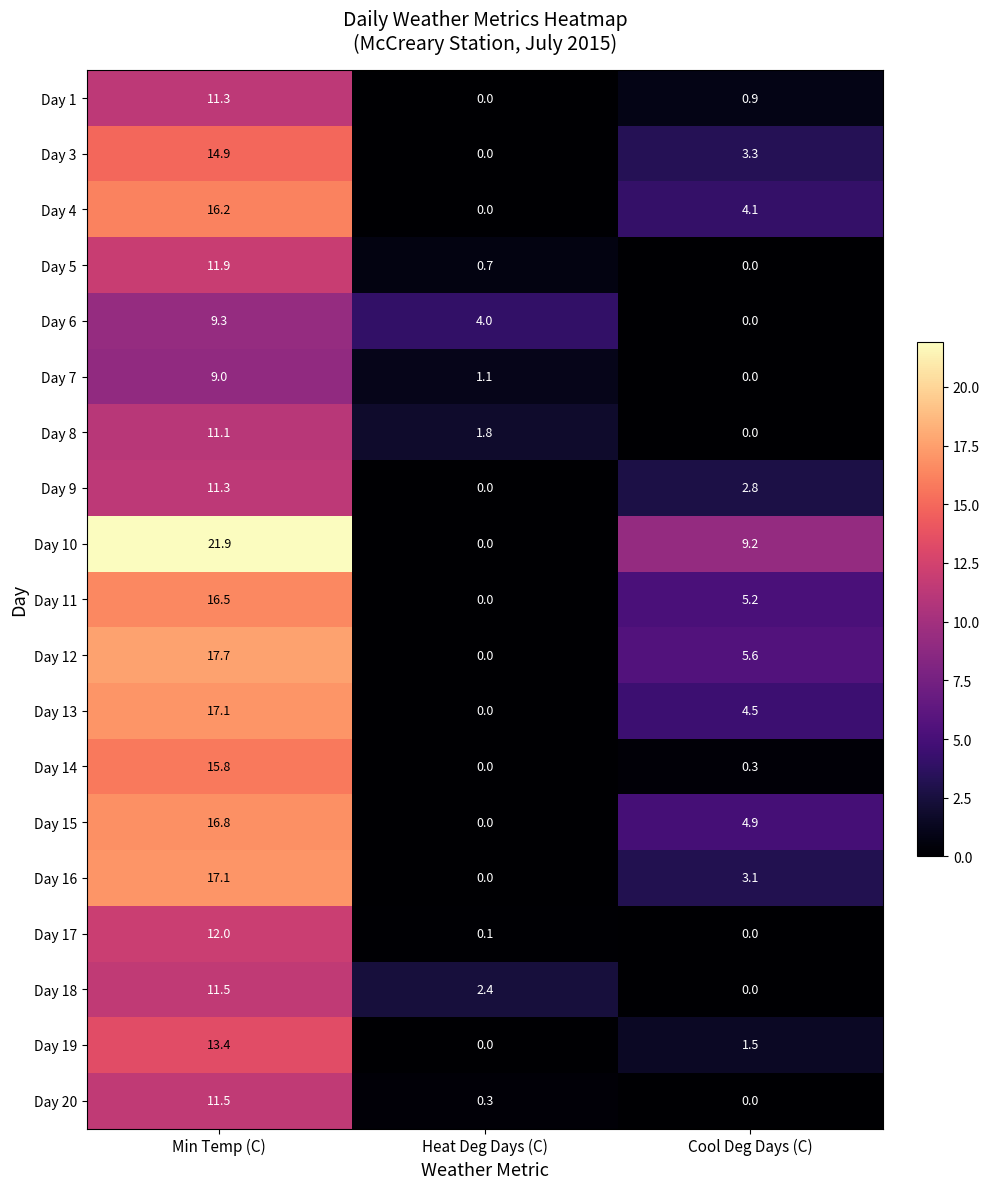

Between Min Temp (C) and Cool Deg Days (C), which series saw the biggest shift?

Day 14